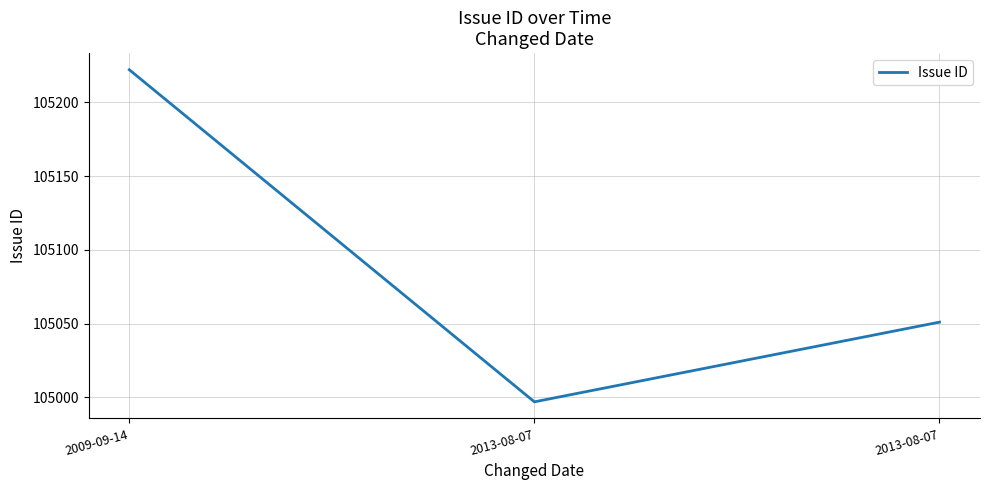

What is the label of the 3rd point from the left?

2013-08-07